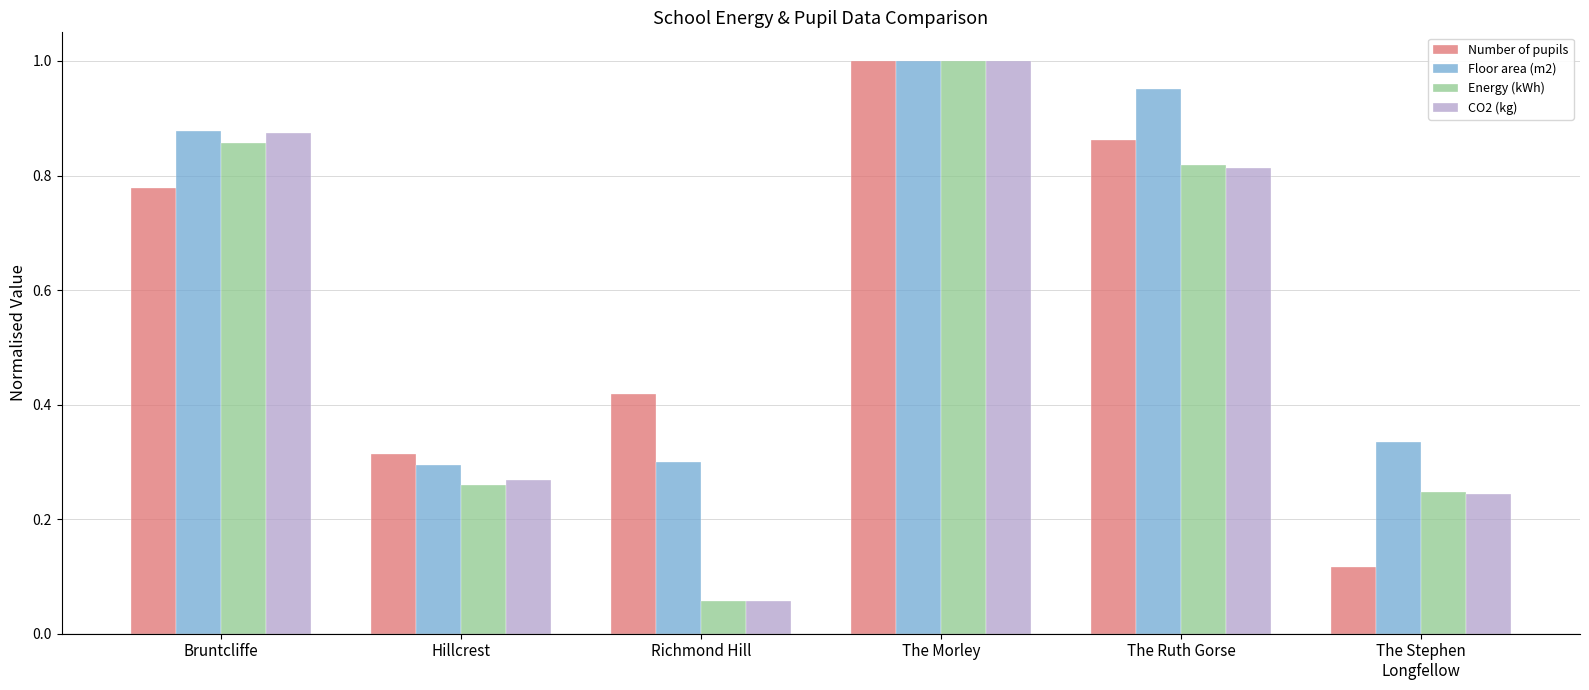

What is the label of the 3rd bar from the left?

Richmond Hill